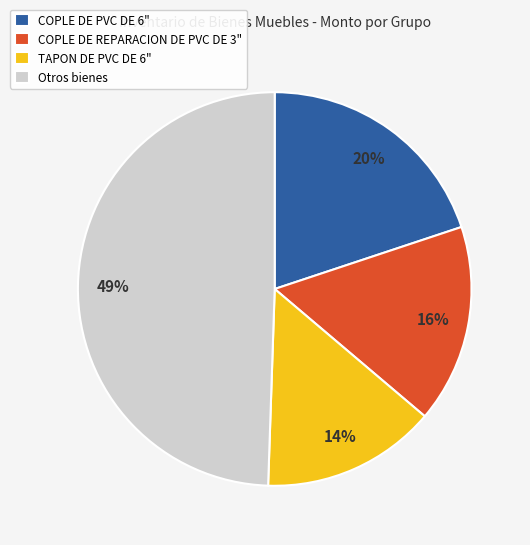

Which category has the biggest portion of the pie?

Otros bienes